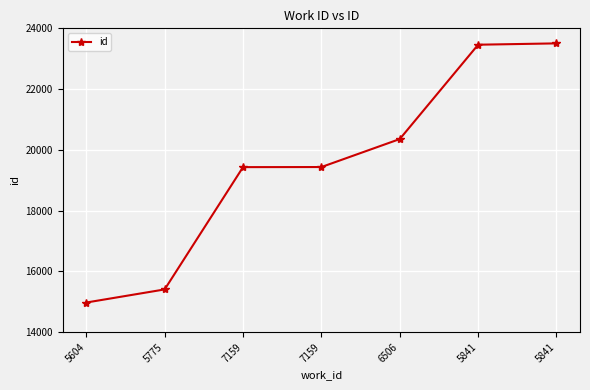

Count the number of categories in the chart.

7